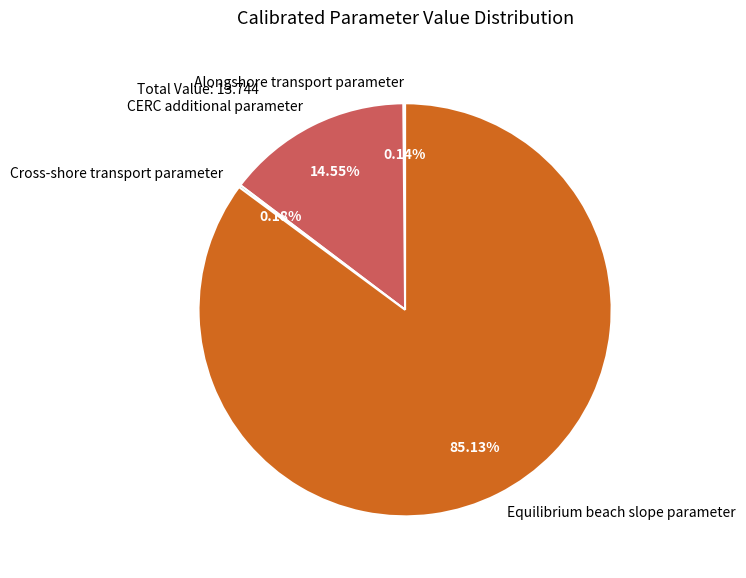

Is there a majority slice in this chart?

Yes